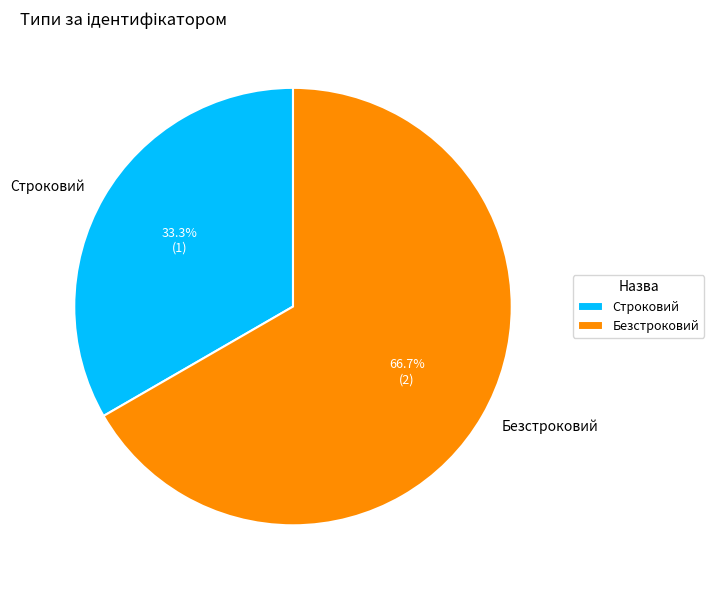

Which has a higher value, Безстроковий or Строковий?

Безстроковий